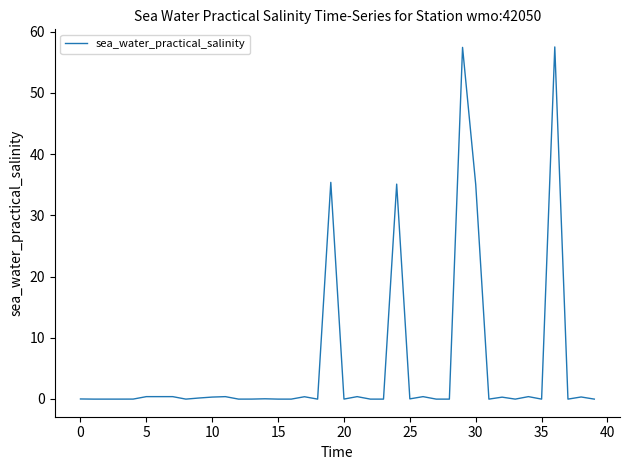

The chart shows a value of 0.0 at 0. True or false?

True